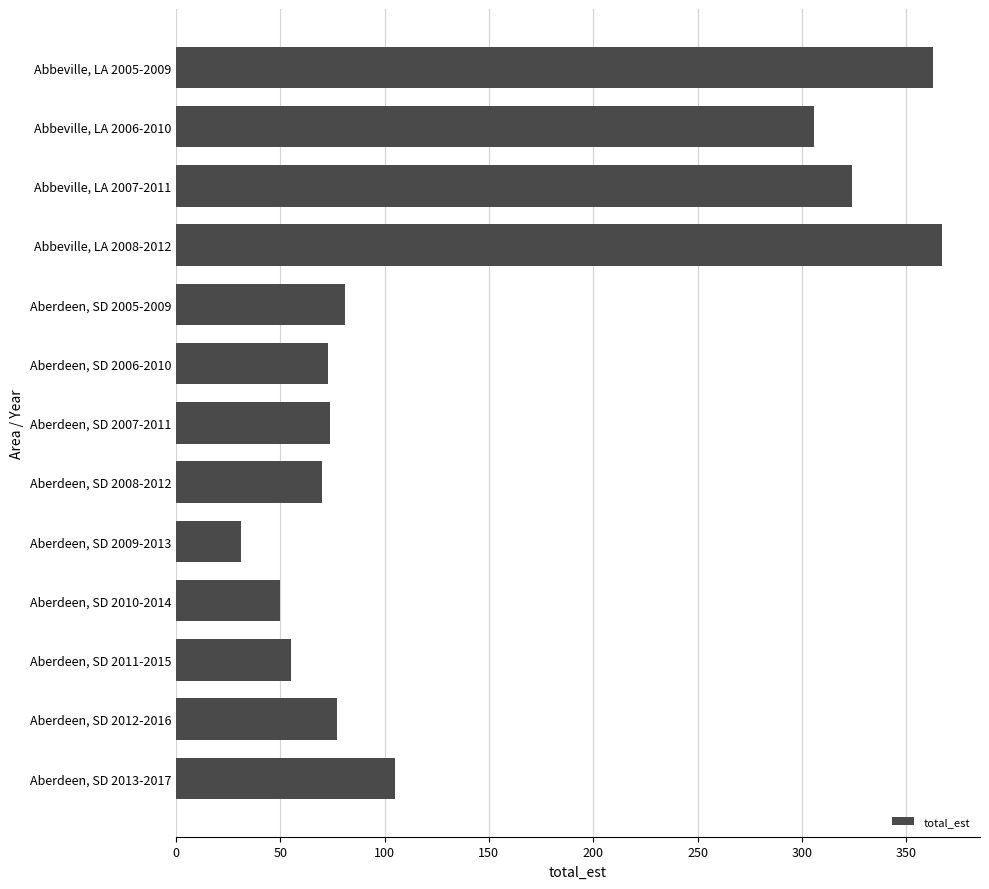

What is the value of the 12th bar from the top?

77